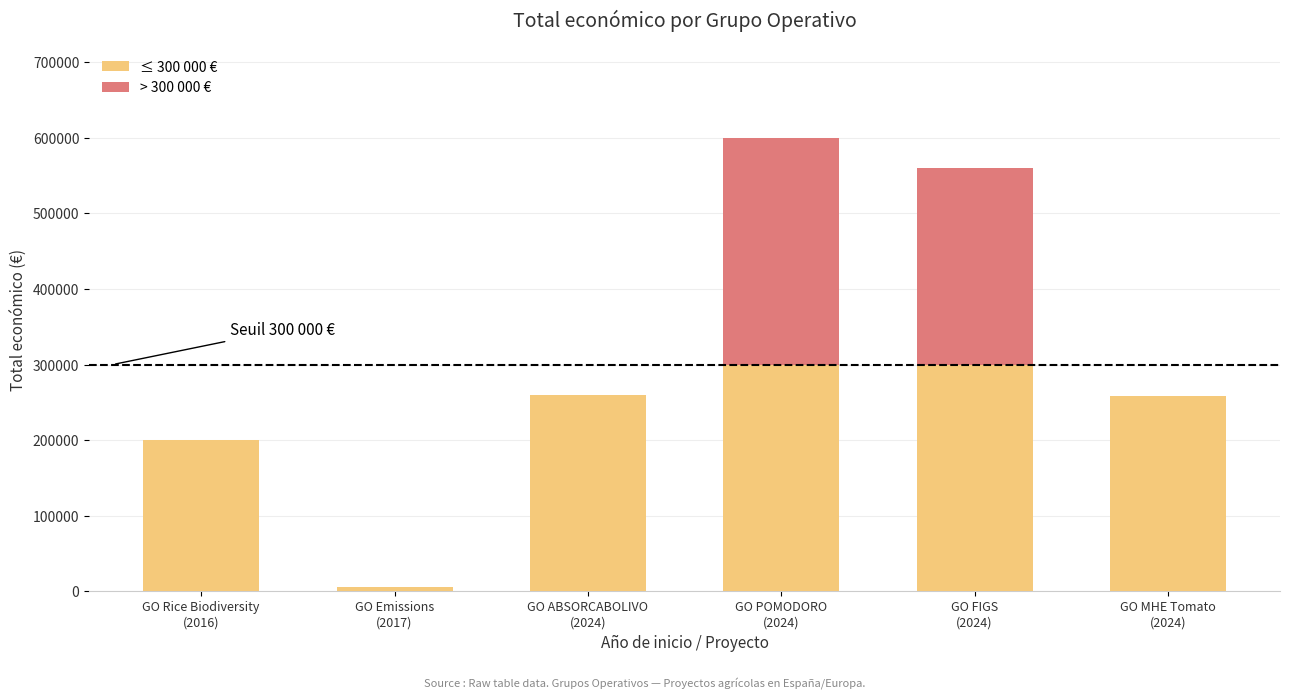

Count the number of categories in the chart.

6